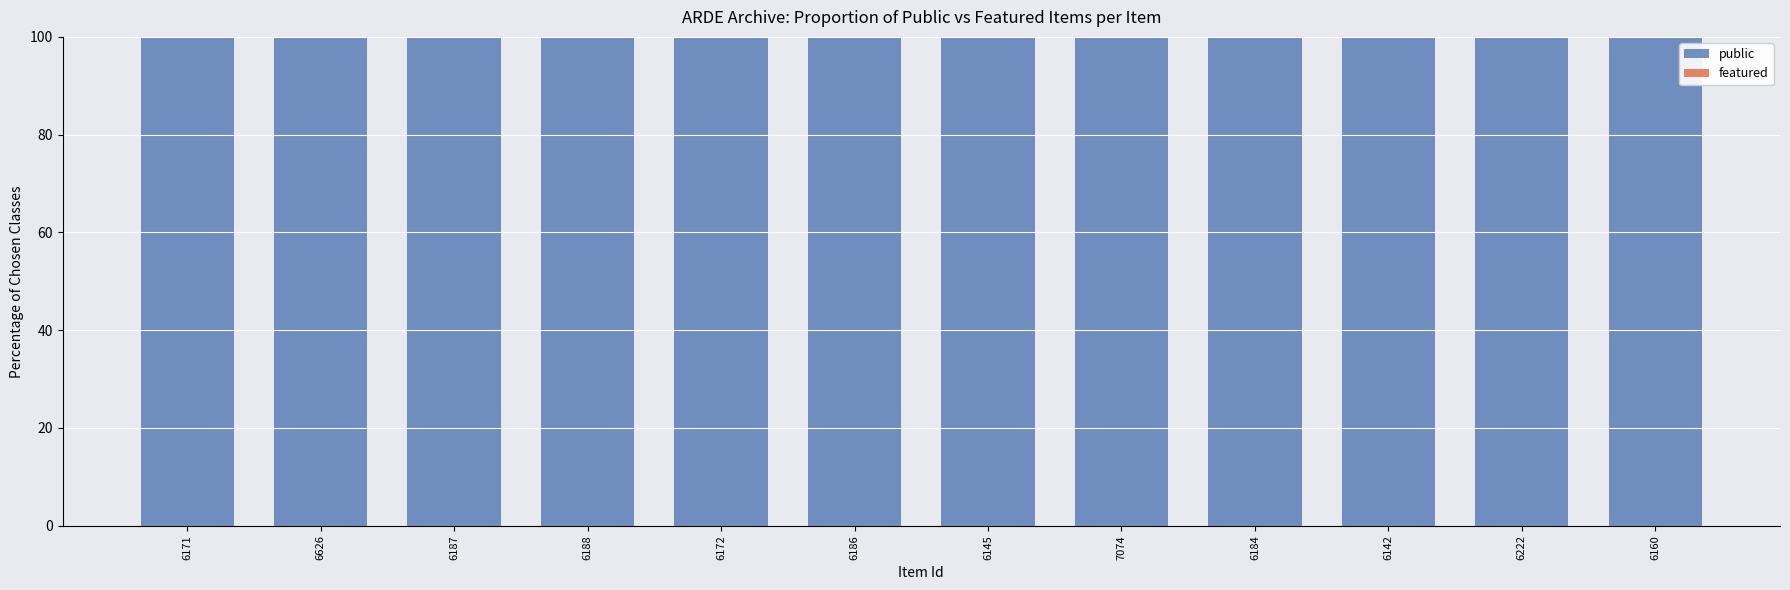

Reading left to right, what are all the values shown in this chart?

public: 6171=100	6626=100	6187=100	6188=100	6172=100	6186=100	6145=100	7074=100	6184=100	6142=100	6222=100	6160=100
featured: 6171=0	6626=0	6187=0	6188=0	6172=0	6186=0	6145=0	7074=0	6184=0	6142=0	6222=0	6160=0